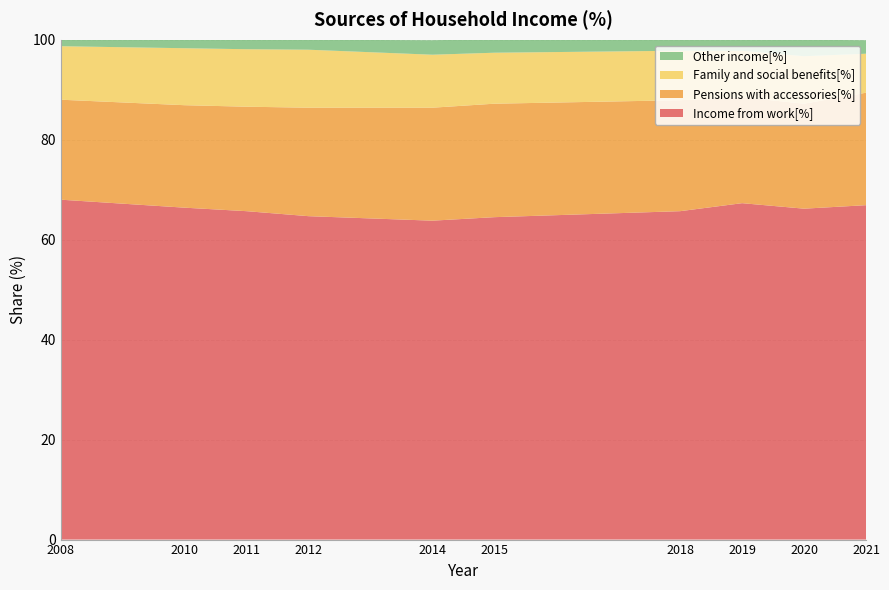

Reading left to right, transcribe all the data shown in this chart.

Income from work[%]: 2008=68.0	2010=66.4	2011=65.7	2012=64.7	2014=63.8	2015=64.5	2018=65.7	2019=67.3	2020=66.2	2021=66.9
Pensions with accessories[%]: 2008=20.0	2010=20.5	2011=20.9	2012=21.7	2014=22.6	2015=22.7	2018=22.2	2019=21.2	2020=21.0	2021=22.5
Family and social benefits[%]: 2008=10.7	2010=11.4	2011=11.5	2012=11.6	2014=10.6	2015=10.2	2018=9.9	2019=9.3	2020=9.5	2021=7.8
Other income[%]: 2008=1.4	2010=1.8	2011=1.9	2012=2.0	2014=2.9	2015=2.7	2018=2.2	2019=2.2	2020=3.3	2021=2.7